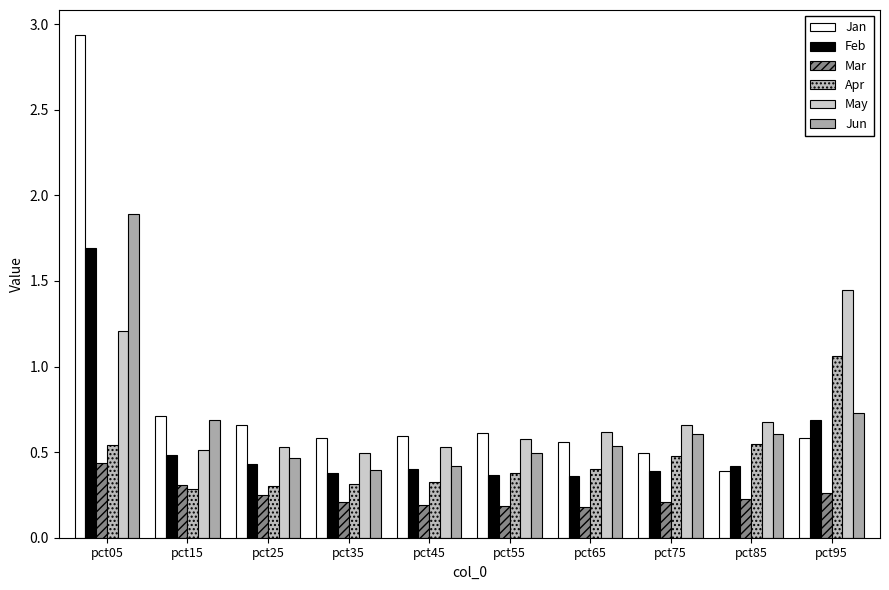

Rank the series by their maximum value, from highest to lowest.

Jan, Jun, Feb, May, Apr, Mar